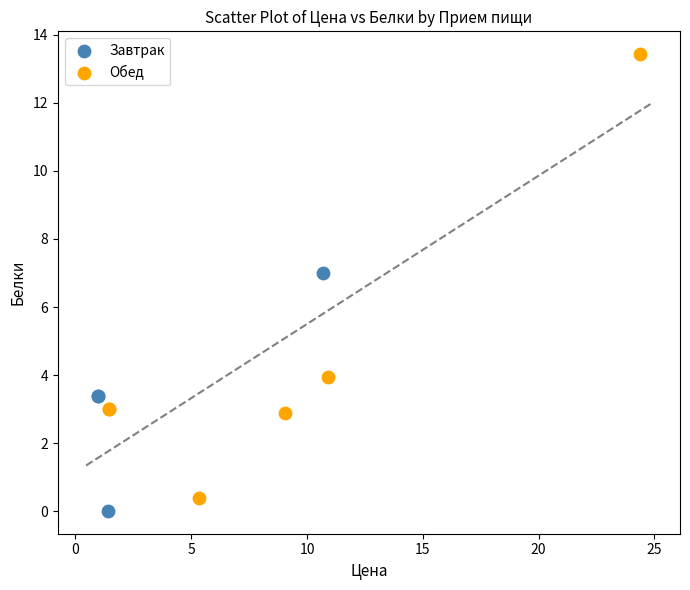

Which series reaches the maximum Y coordinate?

Обед